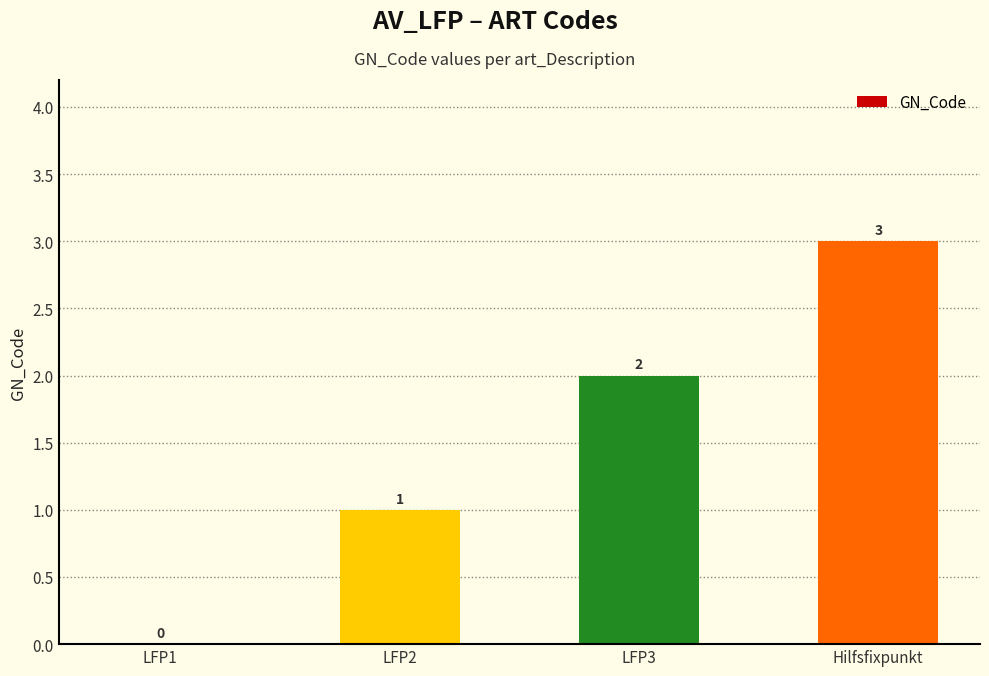

What is the greatest value displayed?

3